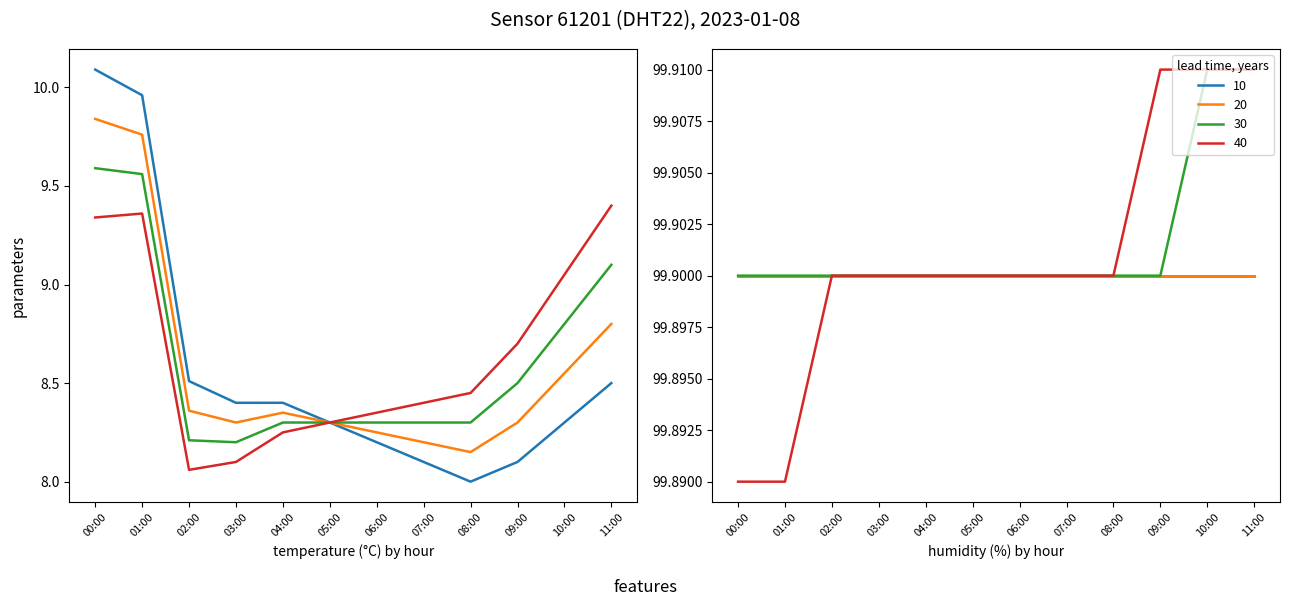

The humidity series shows 33.7 at 01:00. True or false?

False